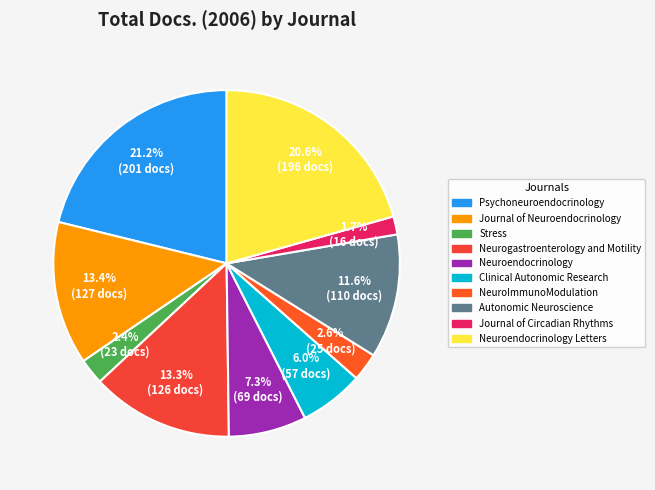

Count the number of slices in the pie.

10